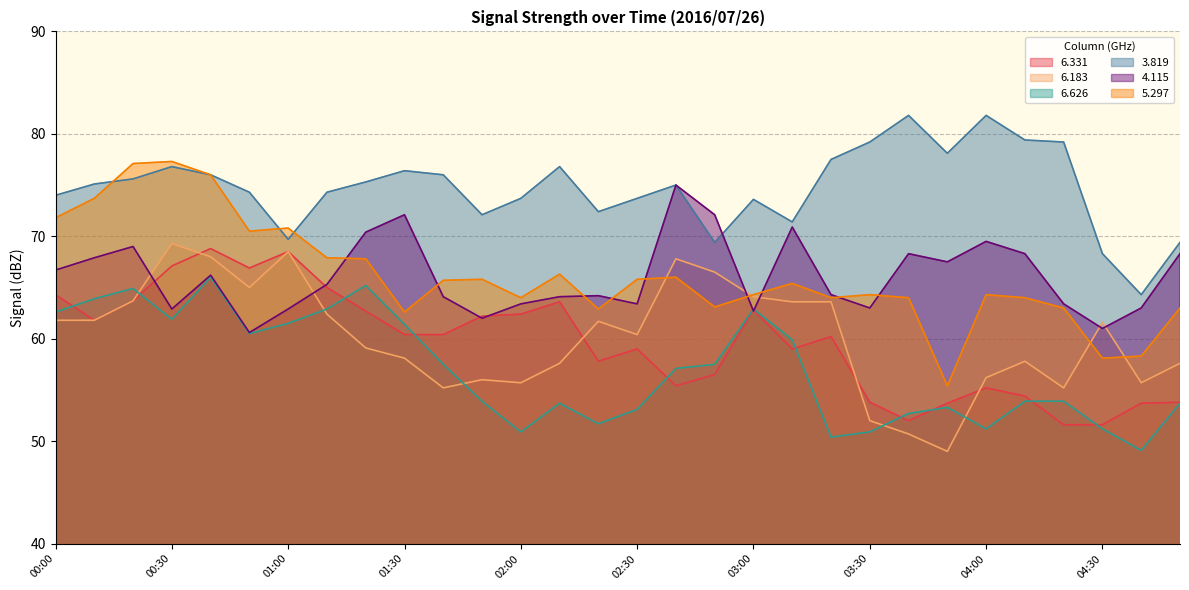

List the labels in order of 6.626 value, largest first.

00:40, 01:20, 00:20, 00:10, 01:10, 03:00, 00:00, 00:30, 01:00, 01:30, 00:50, 03:10, 01:40, 02:50, 02:40, 01:50, 04:10, 04:20, 02:10, 04:50, 03:50, 02:30, 03:40, 02:20, 04:00, 04:30, 02:00, 03:30, 03:20, 04:40